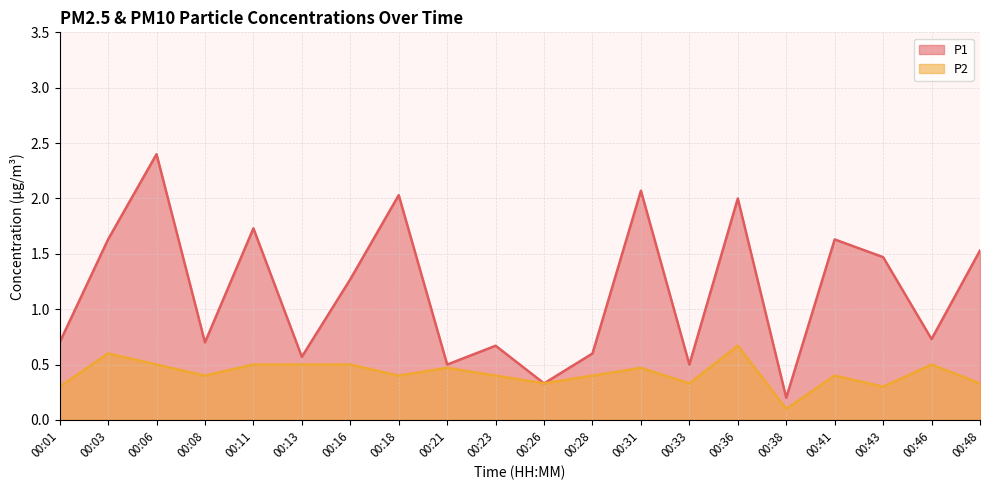

At 00:38, list the series in order from smallest to largest.

P2, P1